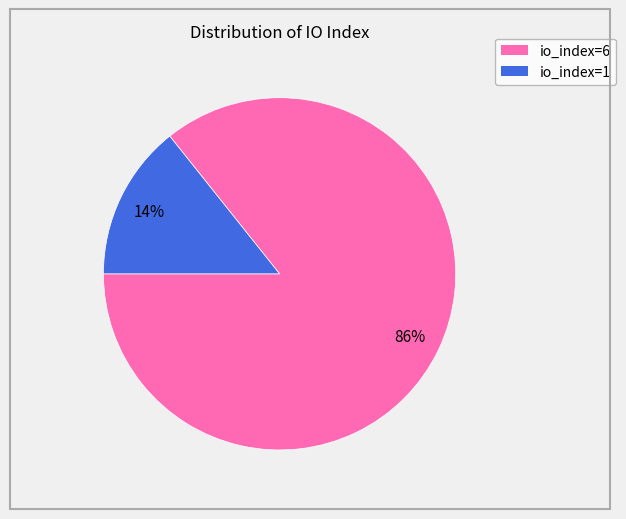

To the nearest percent, what percentage of the pie is io_index=6?

86%